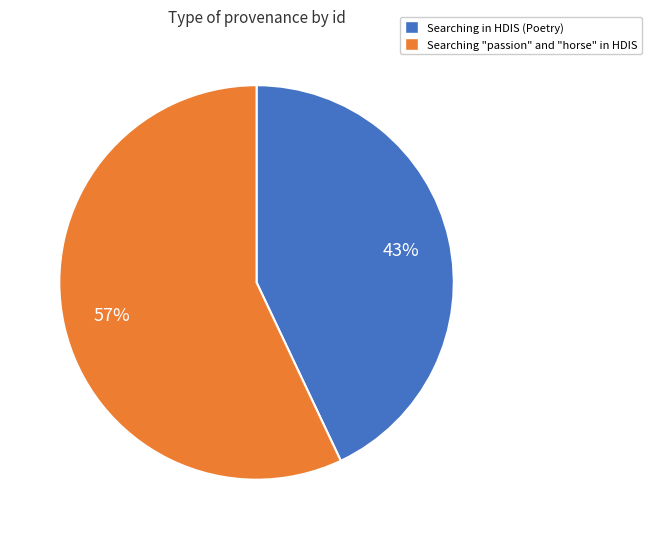

Combined, do Searching "passion" and "horse" in HDIS and Searching in HDIS (Poetry) account for over 50%?

Yes